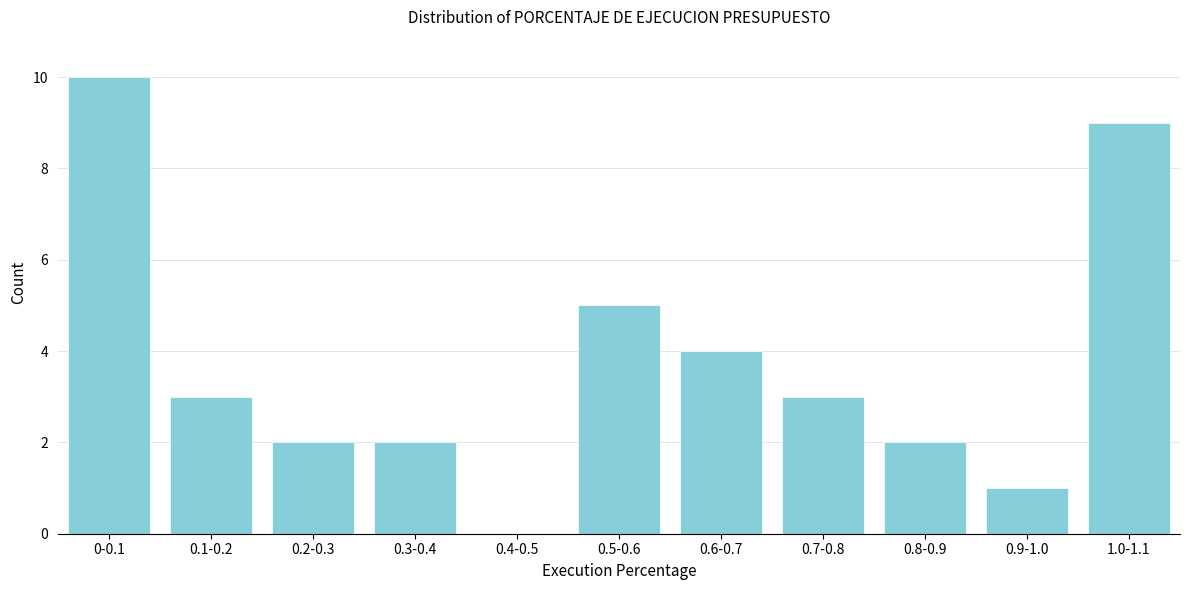

Reading right to left, list all the values displayed in this chart.

1.0-1.1=9	0.9-1.0=1	0.8-0.9=2	0.7-0.8=3	0.6-0.7=4	0.5-0.6=5	0.4-0.5=0	0.3-0.4=2	0.2-0.3=2	0.1-0.2=3	0-0.1=10